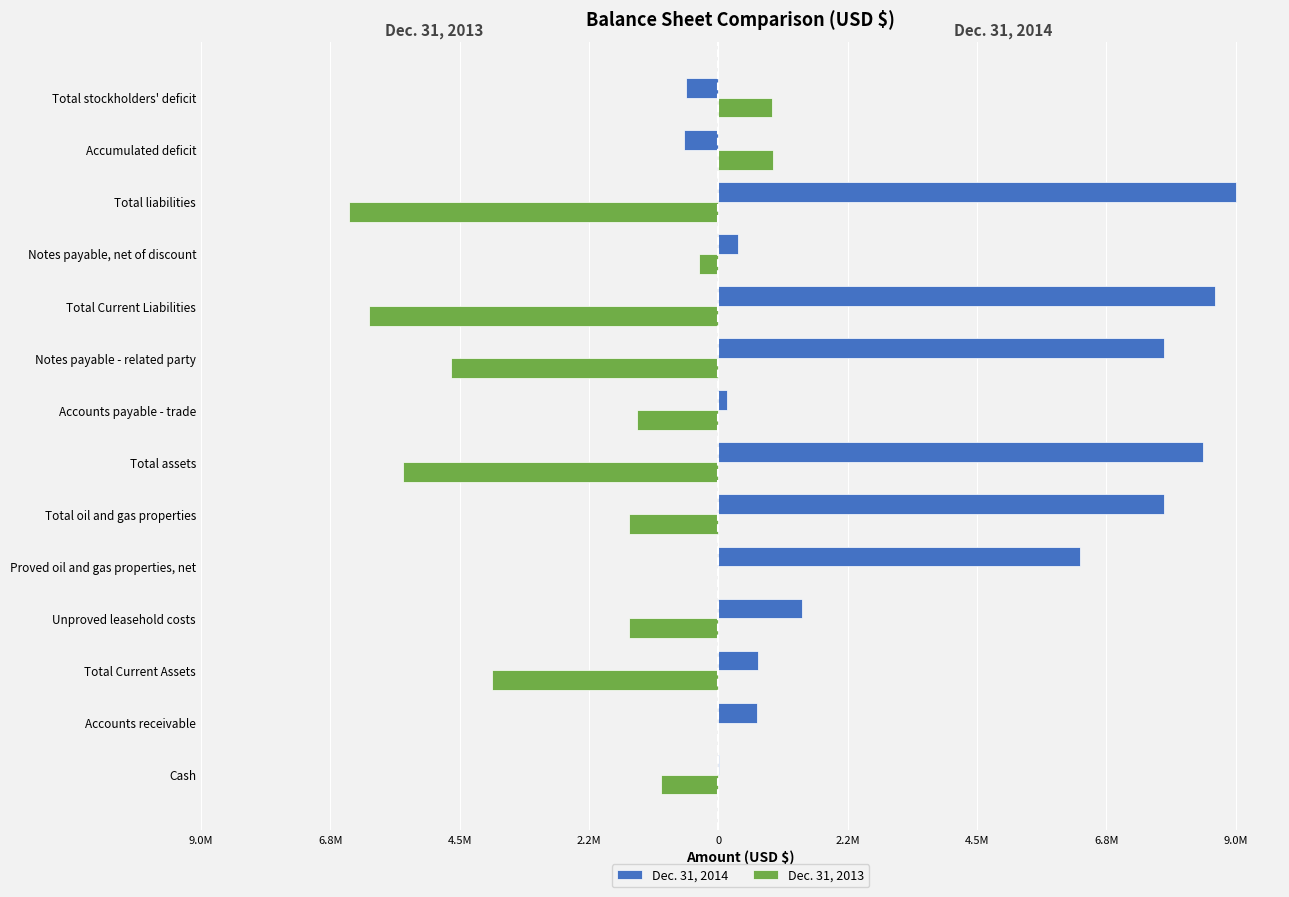

Which series has the widest spread of values?

Dec. 31, 2014